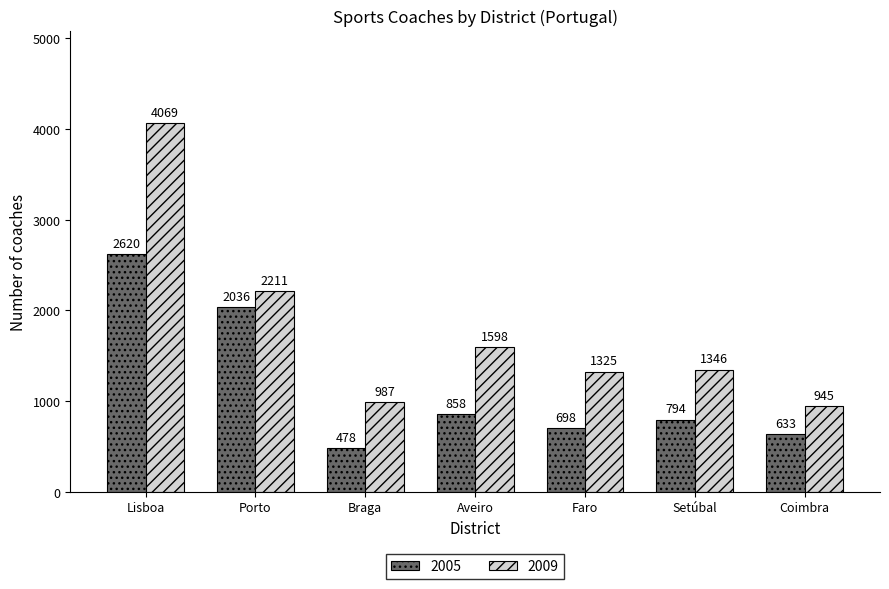

What are all the series names shown in the legend?

2005, 2009